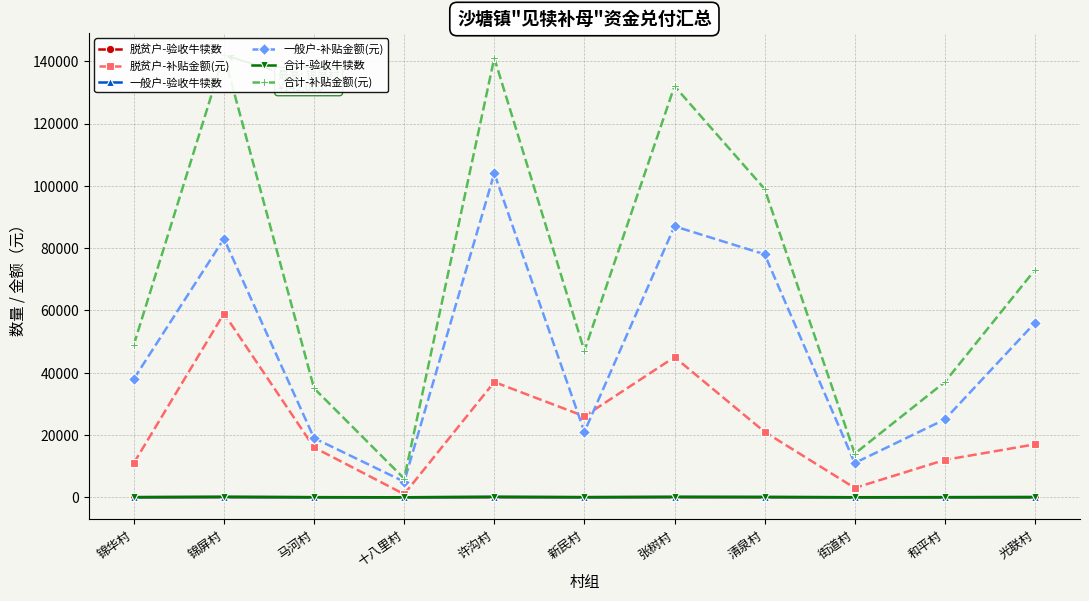

Reading right to left, list all the values displayed in this chart.

脱贫户-验收牛犊数: 光联村=17	和平村=12	街道村=3	清泉村=21	张树村=45	新民村=26	许沟村=37	十八里村=1	马河村=16	锦屏村=59	锦华村=11
脱贫户-补贴金额(元): 光联村=17000	和平村=12000	街道村=3000	清泉村=21000	张树村=45000	新民村=26000	许沟村=37000	十八里村=1000	马河村=16000	锦屏村=59000	锦华村=11000
一般户-验收牛犊数: 光联村=56	和平村=25	街道村=11	清泉村=78	张树村=87	新民村=21	许沟村=104	十八里村=5	马河村=19	锦屏村=83	锦华村=38
一般户-补贴金额(元): 光联村=56000	和平村=25000	街道村=11000	清泉村=78000	张树村=87000	新民村=21000	许沟村=104000	十八里村=5000	马河村=19000	锦屏村=83000	锦华村=38000
合计-验收牛犊数: 光联村=73	和平村=37	街道村=14	清泉村=99	张树村=132	新民村=47	许沟村=141	十八里村=6	马河村=35	锦屏村=142	锦华村=49
合计-补贴金额(元): 光联村=73000	和平村=37000	街道村=14000	清泉村=99000	张树村=132000	新民村=47000	许沟村=141000	十八里村=6000	马河村=35000	锦屏村=142000	锦华村=49000